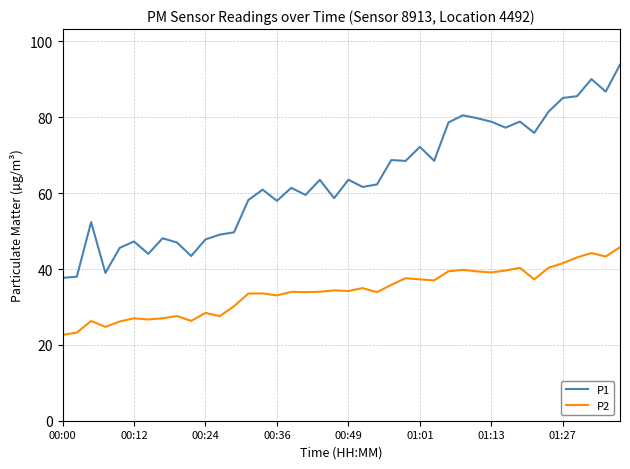

Rank the series by their average value, from lowest to highest.

P2, P1